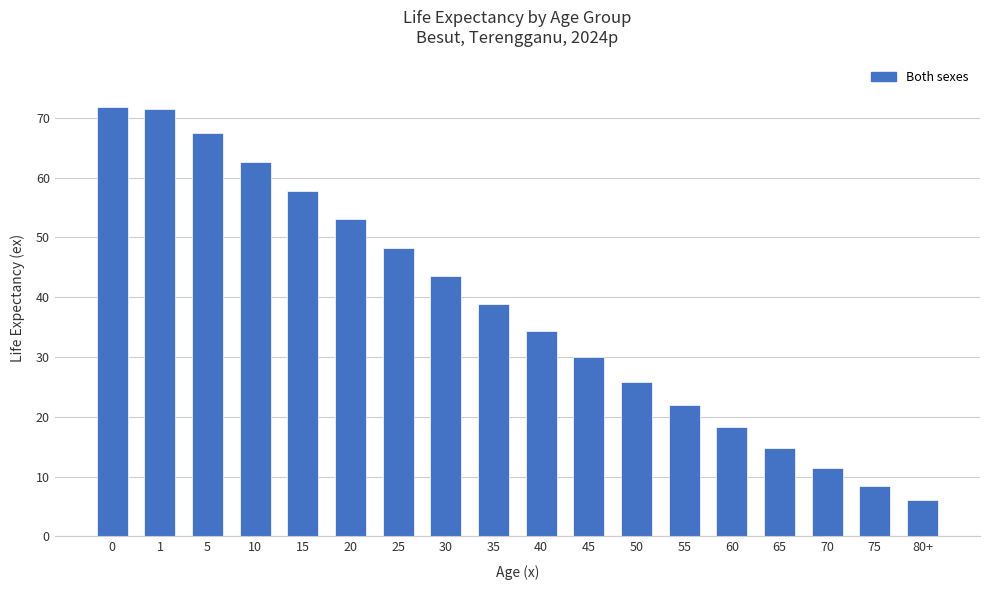

At which label is the value closest to 38?

35